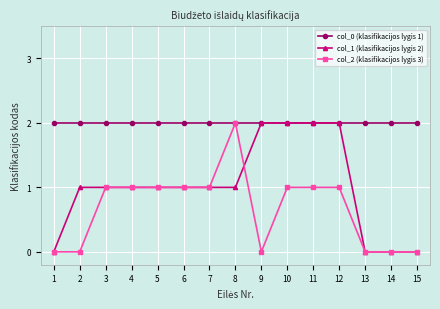

How many lines are shown in the chart?

3